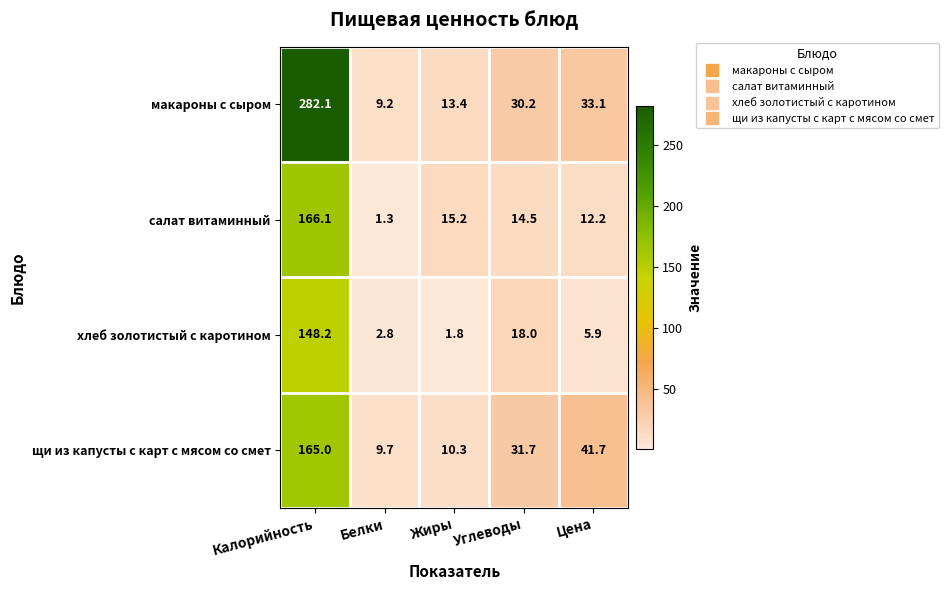

What is the highest value of the хлеб золотистый с каротином series?

148.2